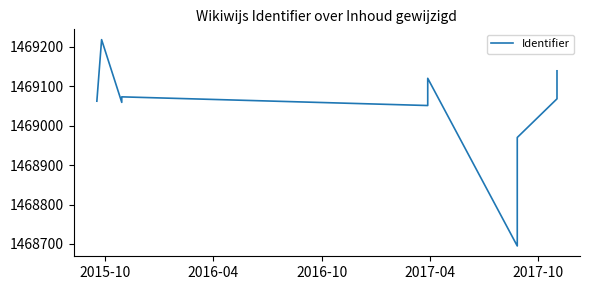

What is the minimum value shown in the chart?

1468695